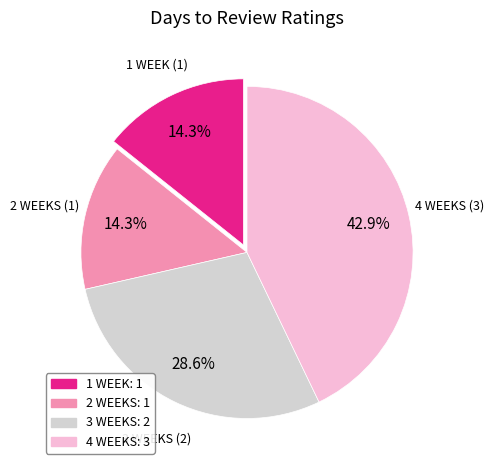

To the nearest percent, what is the average slice percentage?

25%